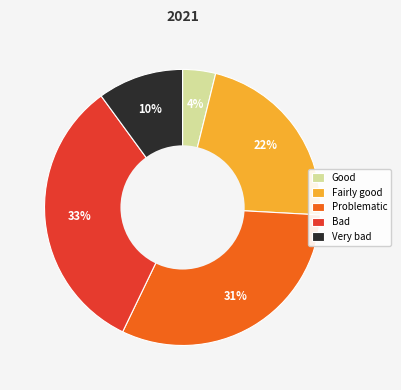

Which has a higher value, Fairly good or Problematic?

Problematic